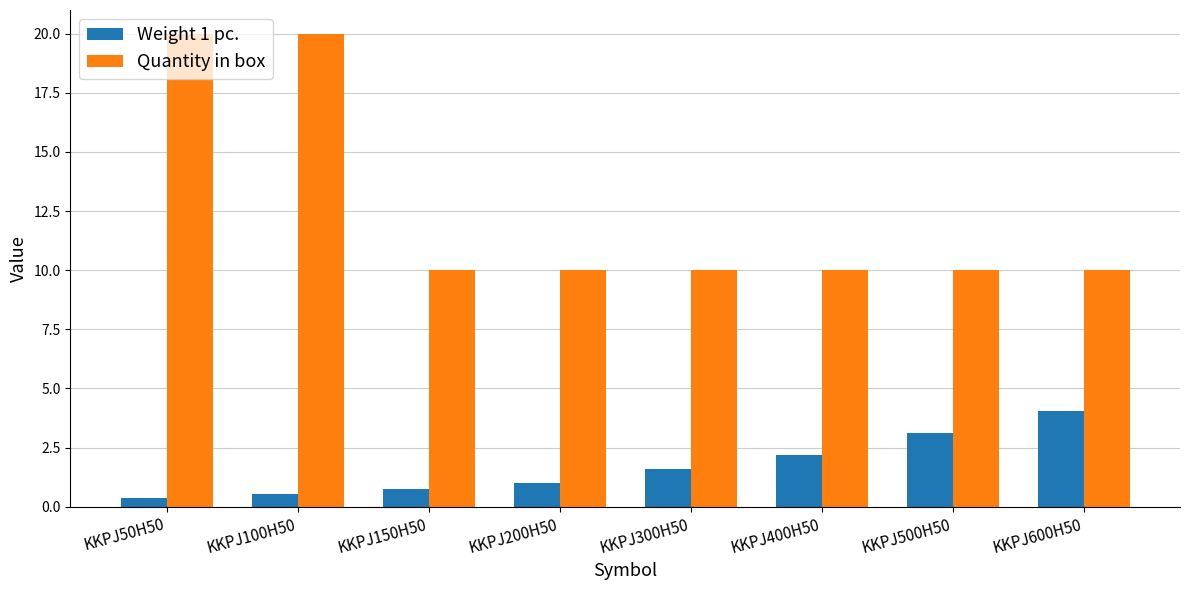

What is the difference between the Weight 1 pc. values at KKPJ50H50 and KKPJ400H50?

1.8